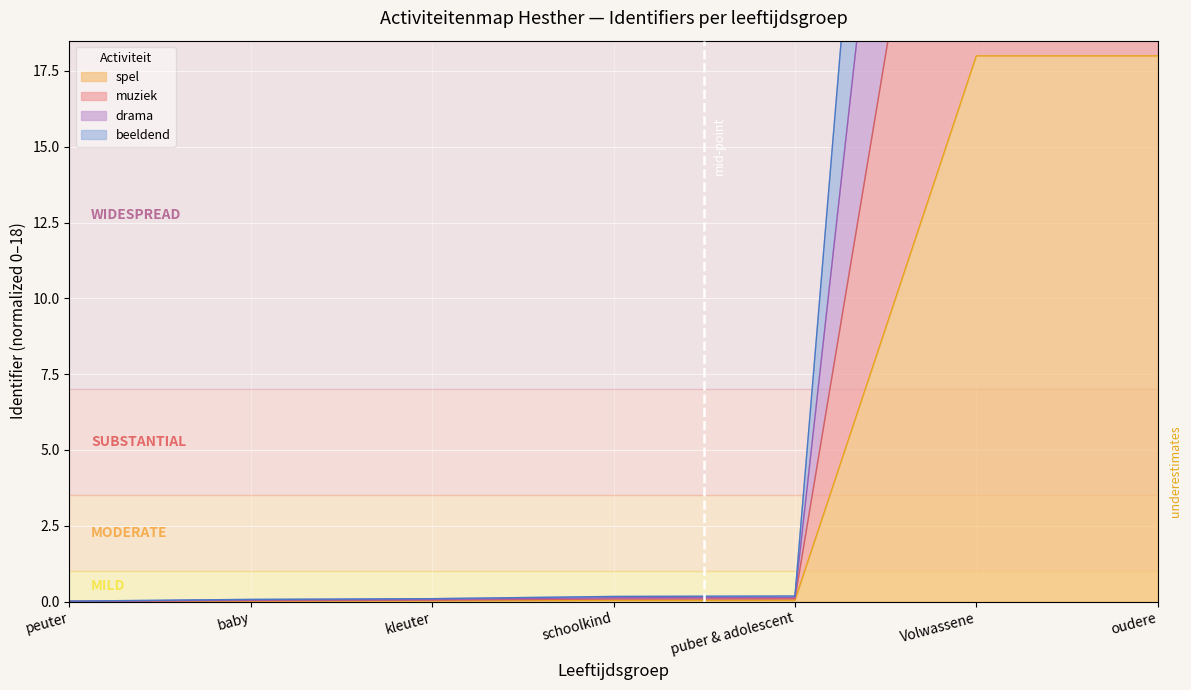

Between schoolkind and Volwassene, which series saw the biggest shift?

drama